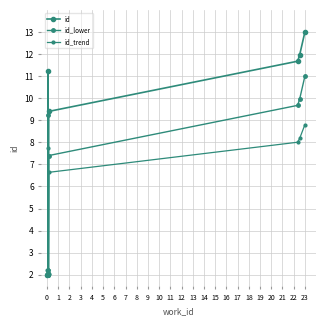

How many distinct data groups are displayed?

3